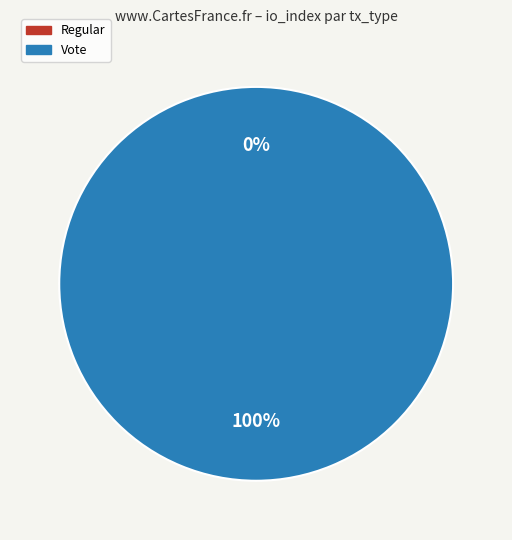

Is the sum of Vote and Regular greater than half?

Yes